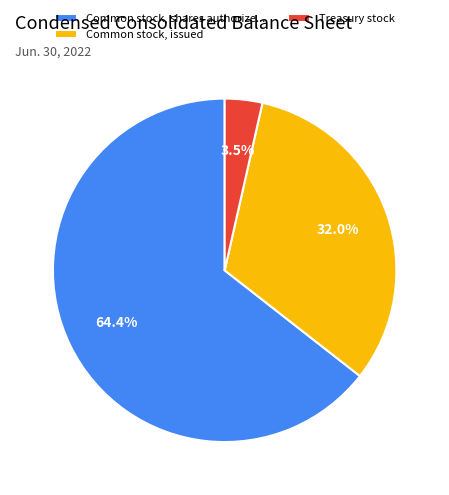

Between Common stock, issued and Treasury stock, which is larger?

Common stock, issued